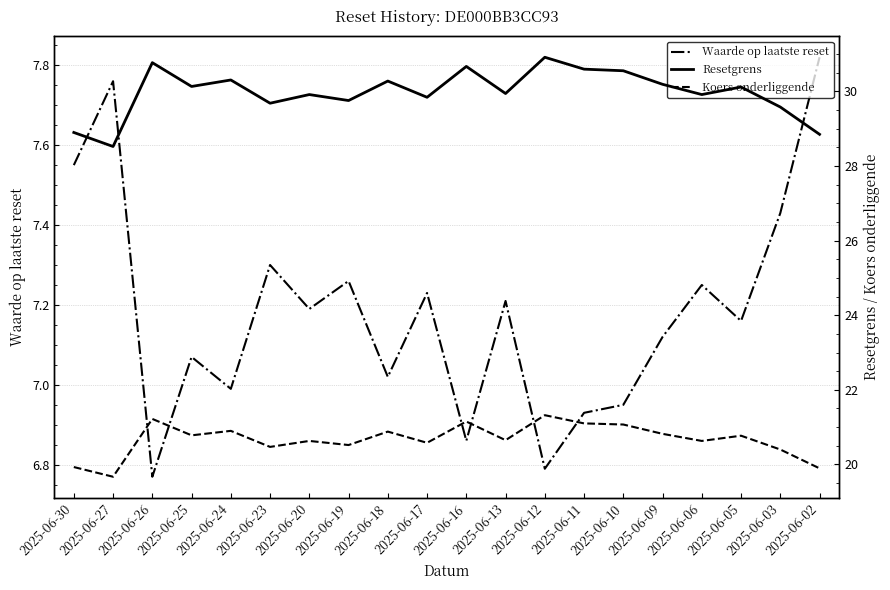

What is the difference between the Waarde op laatste reset values at 2025-06-23 and 2025-06-10?

0.3